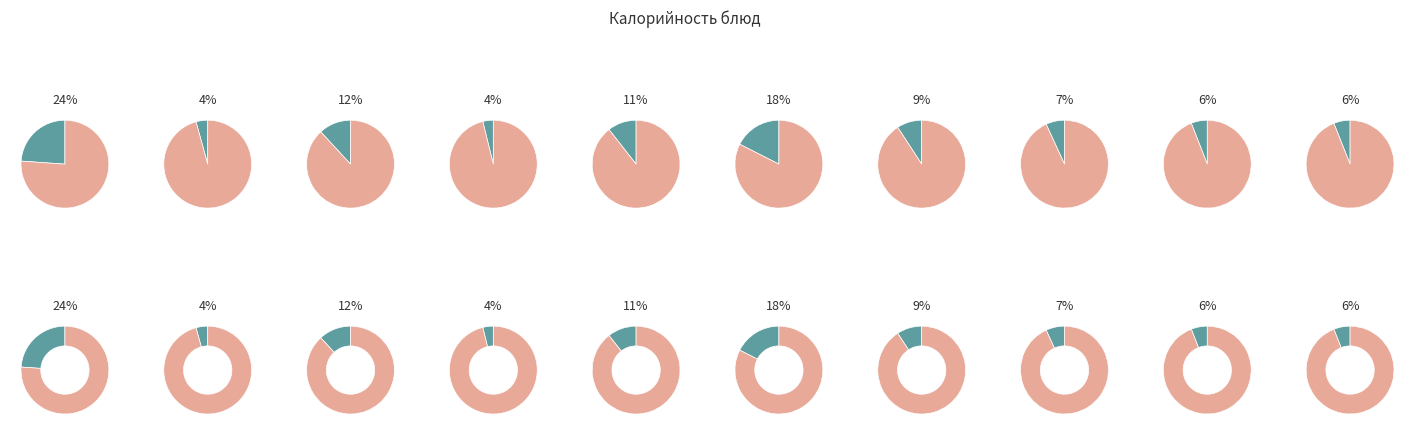

What is the change in value from Салат из свеклы отварной to Хлеб ржаной?

+25.7